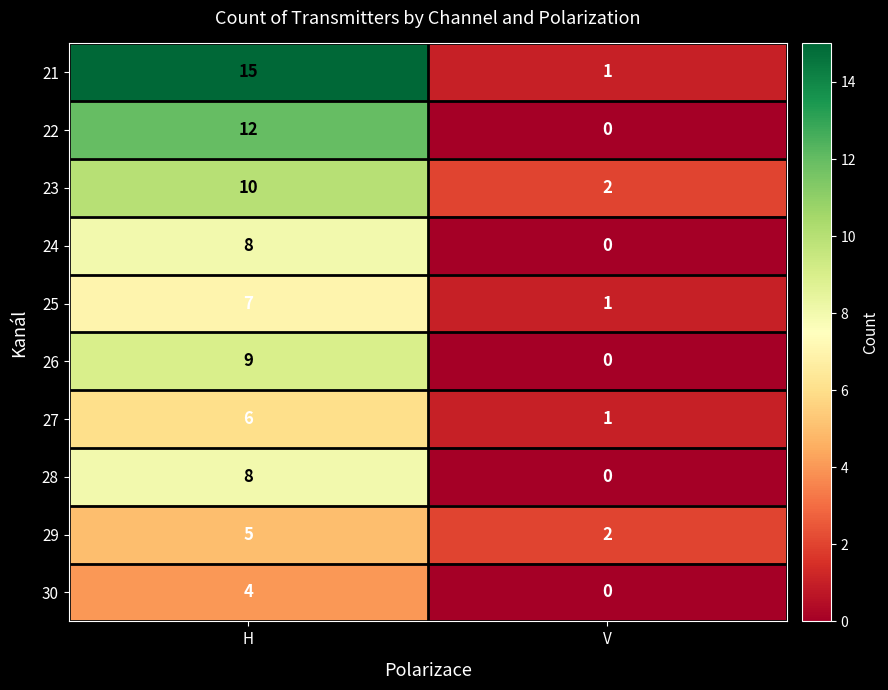

At which category is the sum across all series the highest?

H